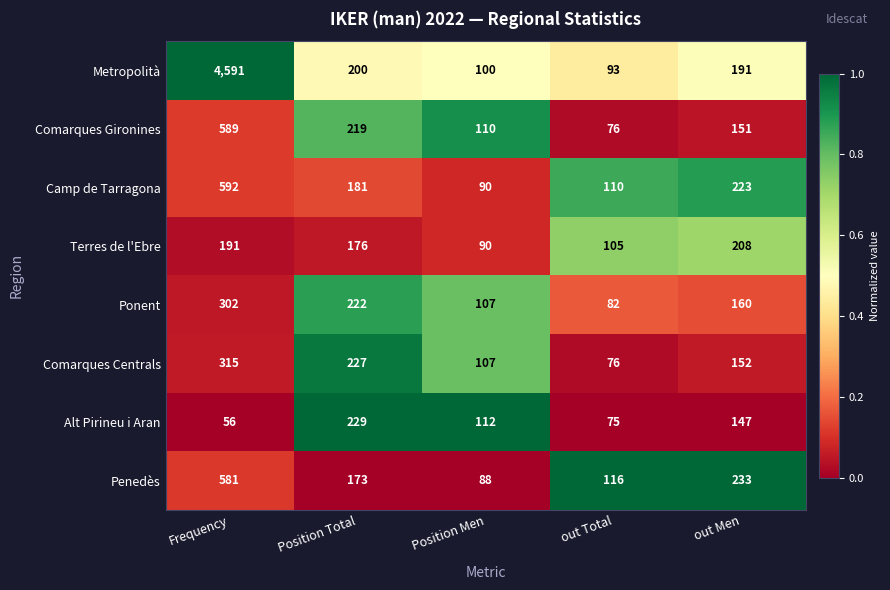

What is the difference between the second highest and second lowest values in the Metropolità series?

100